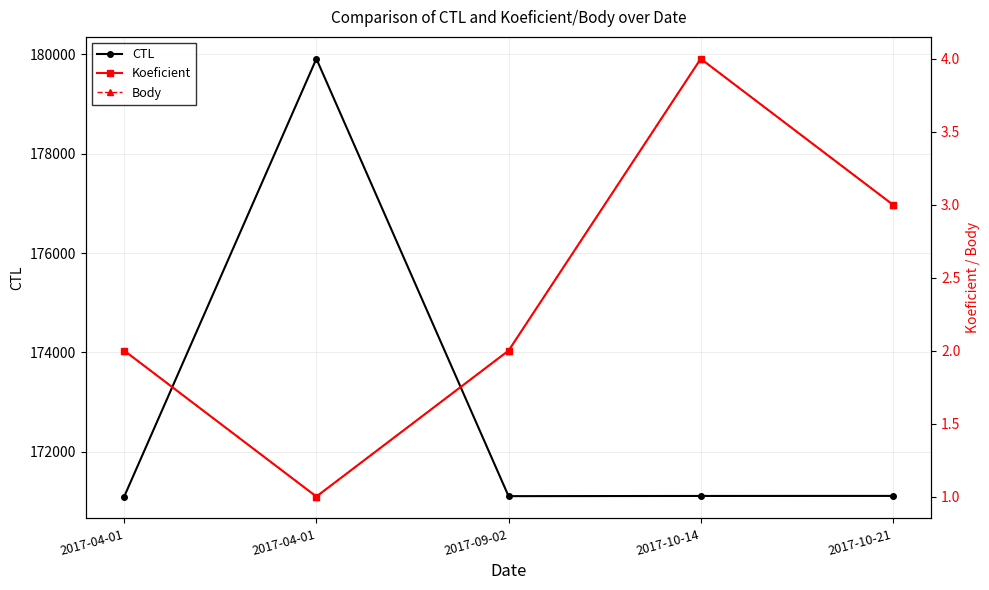

Count the number of data series in this chart.

3